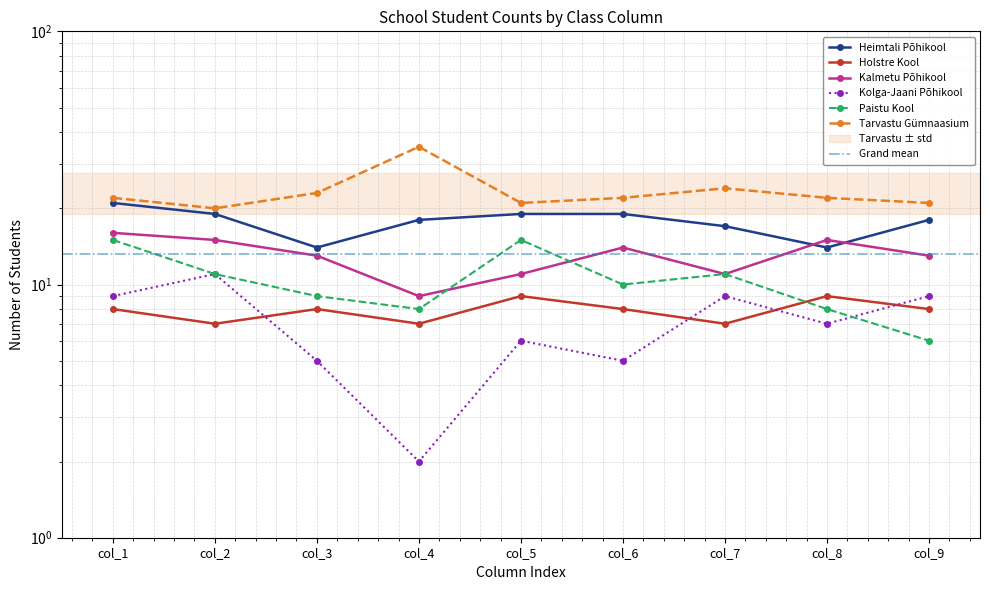

What is the average value of the Holstre Kool series?

8